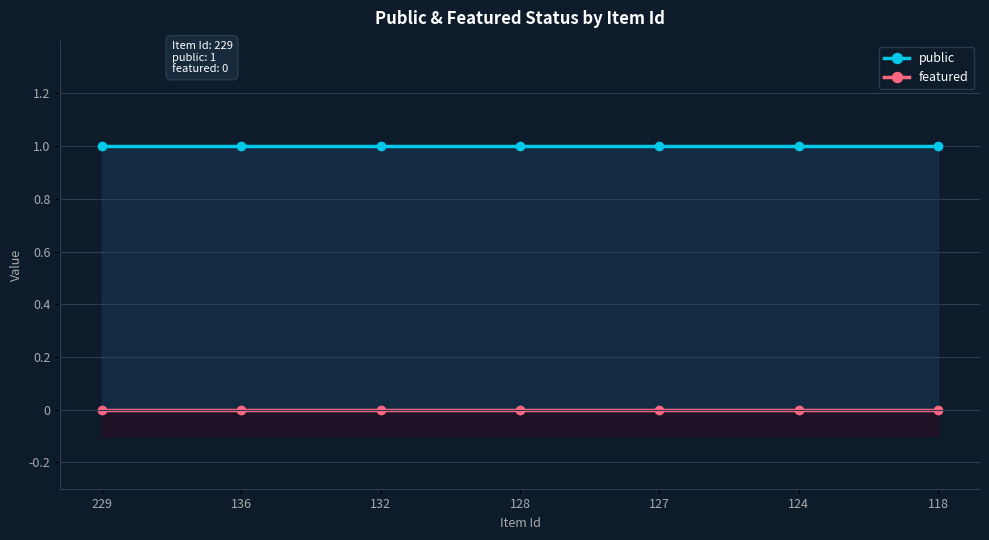

Reading left to right, what are all the values shown in this chart?

public: 1	1	1	1	1	1	1
featured: 0	0	0	0	0	0	0